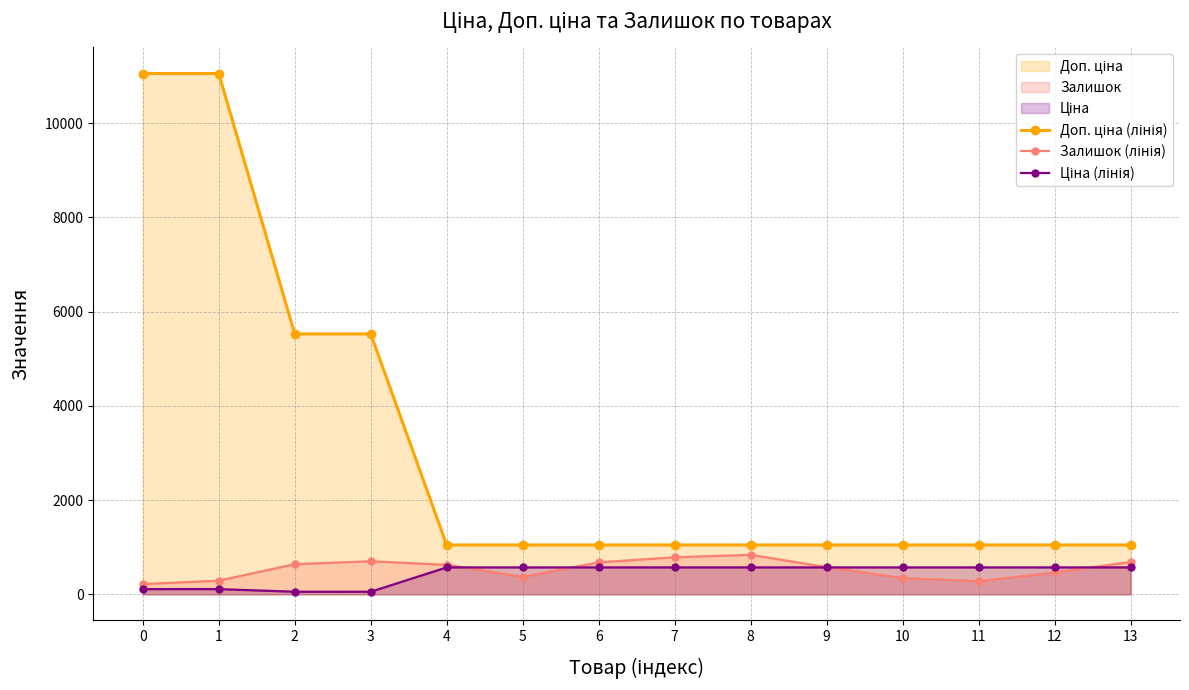

True or false: Доп. ціна (лінія) and Ціна (лінія) cross at least once.

False